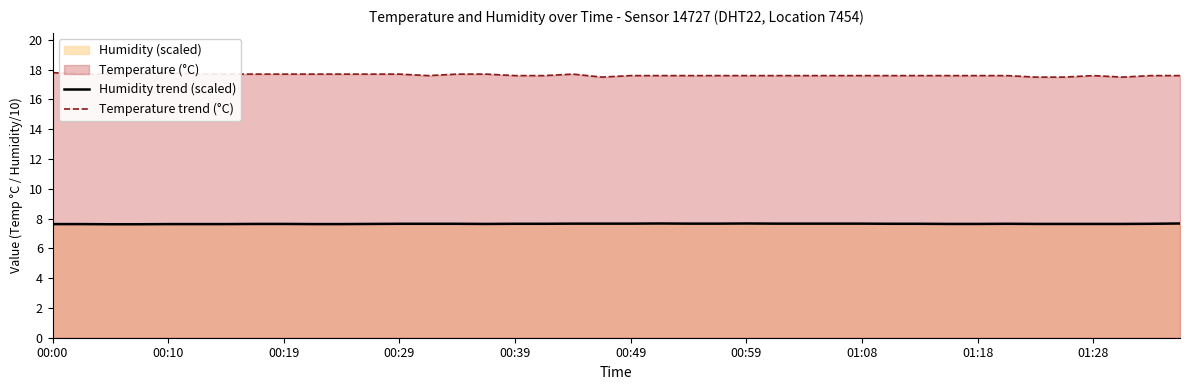

List the series in order of their overall mean, highest first.

Temperature trend (°C), Humidity trend (scaled)